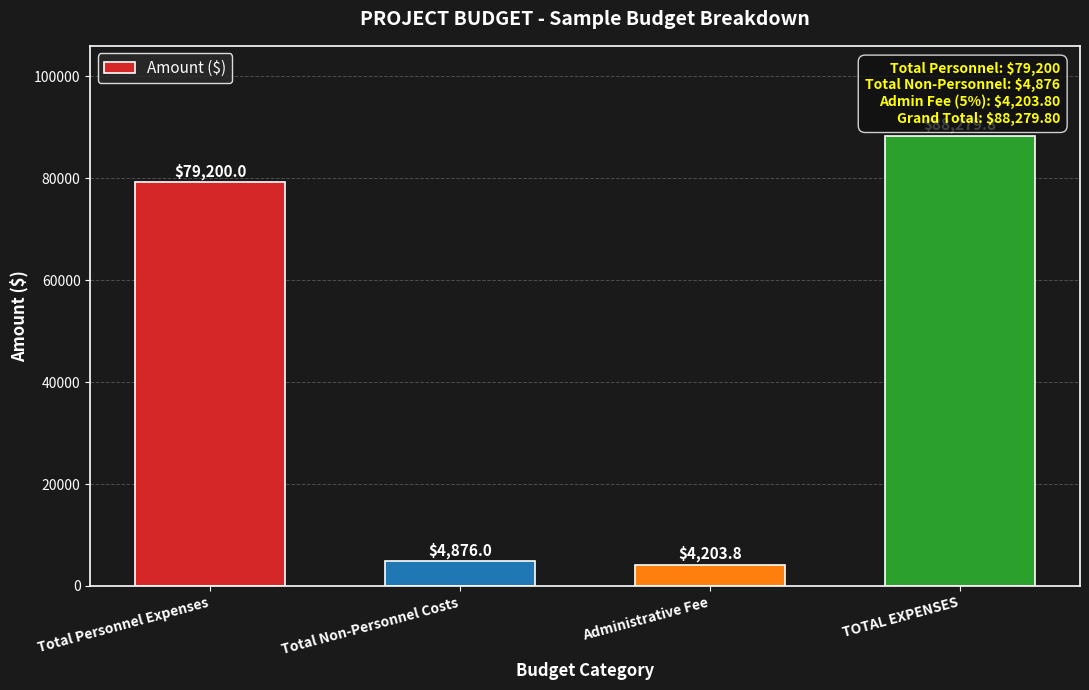

What is the label of the 1st bar from the left?

Total Personnel Expenses